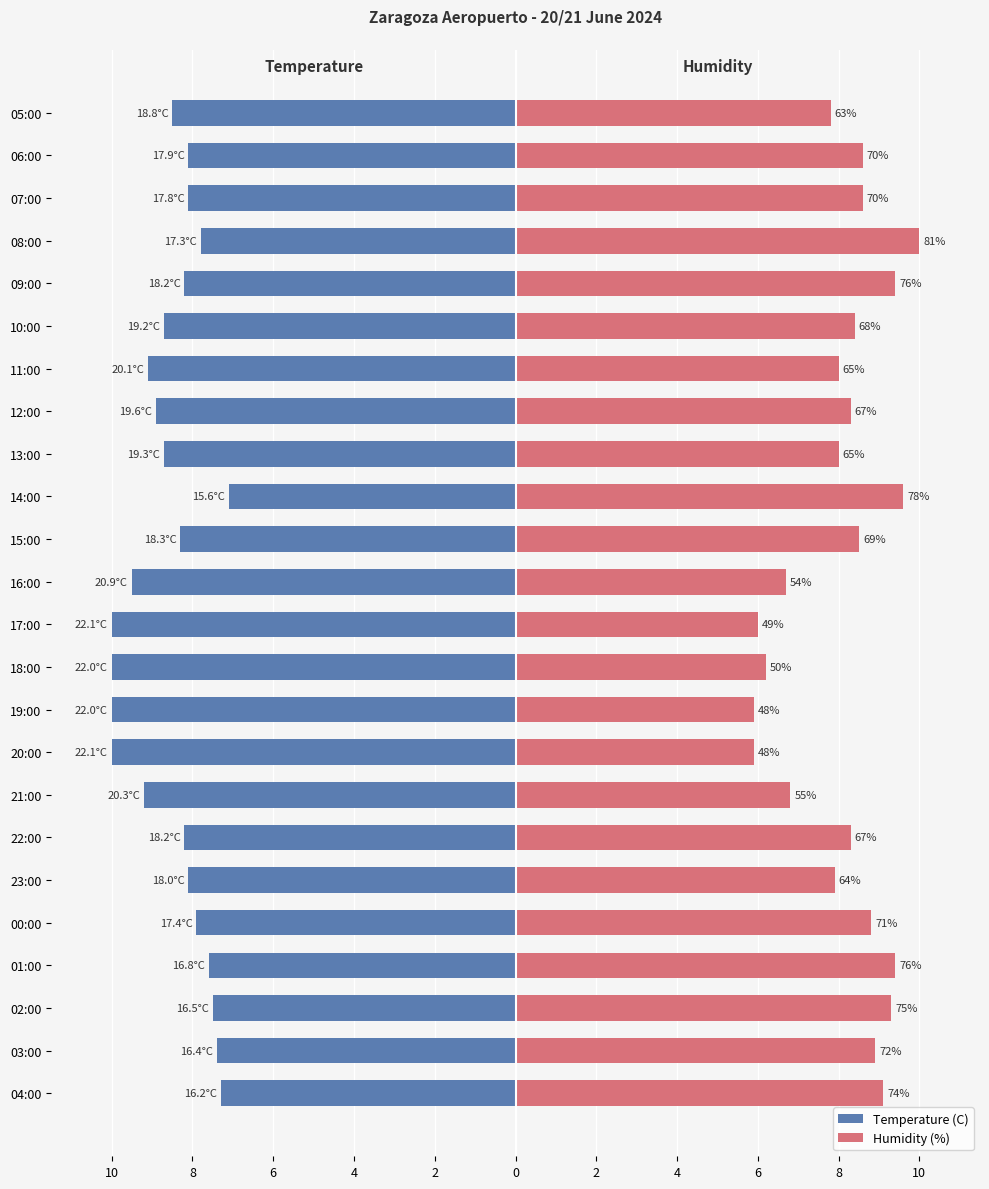

Which series has the largest range (max minus min)?

Humidity (%)